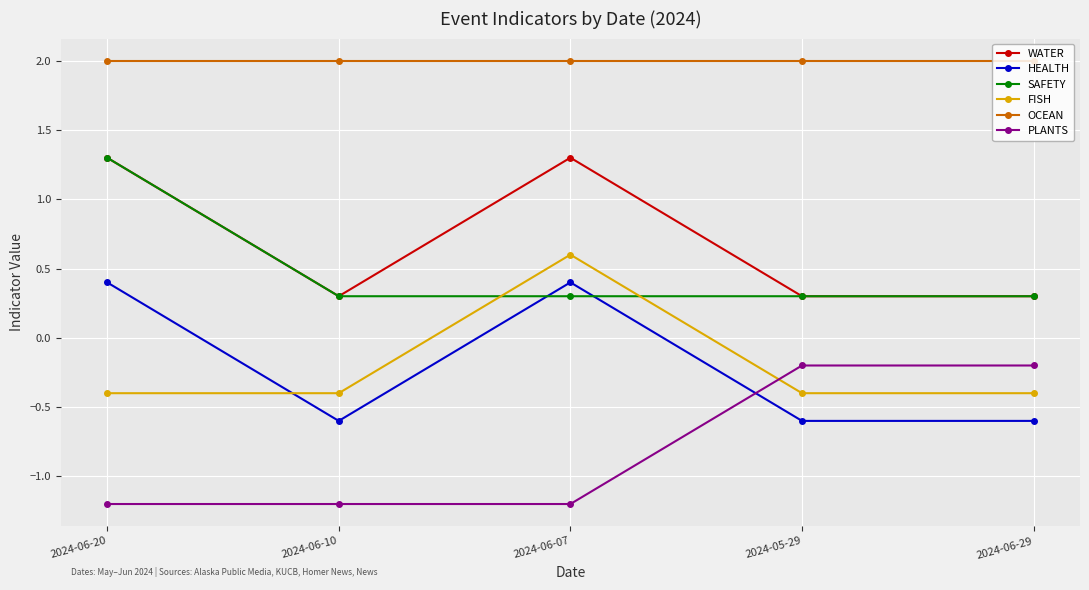

What is the label of the 2nd point from the right?

2024-05-29